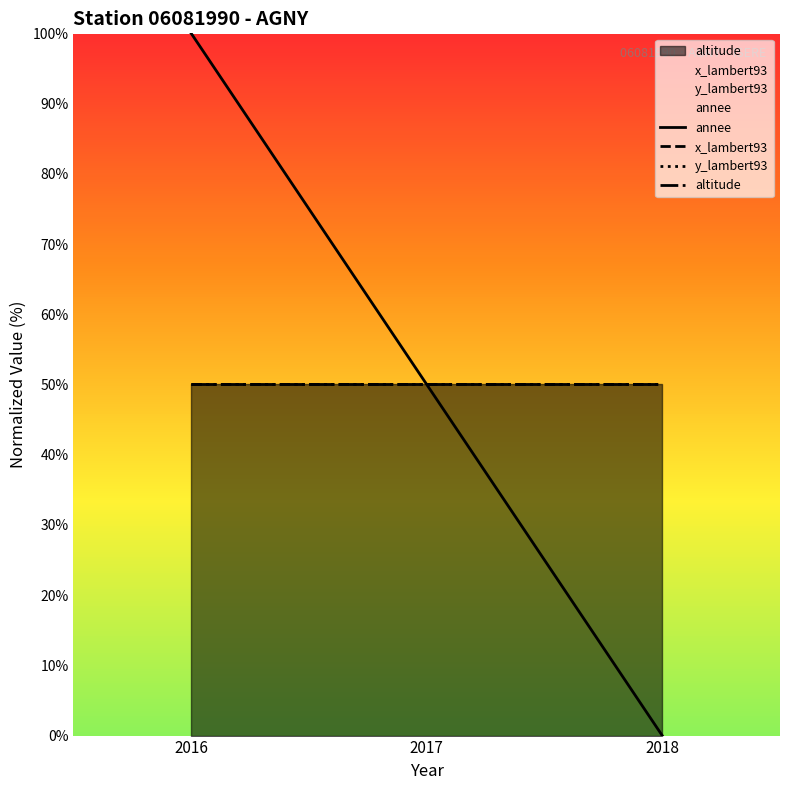

List the series in order of their peak value, lowest first.

x_lambert93, y_lambert93, altitude, annee